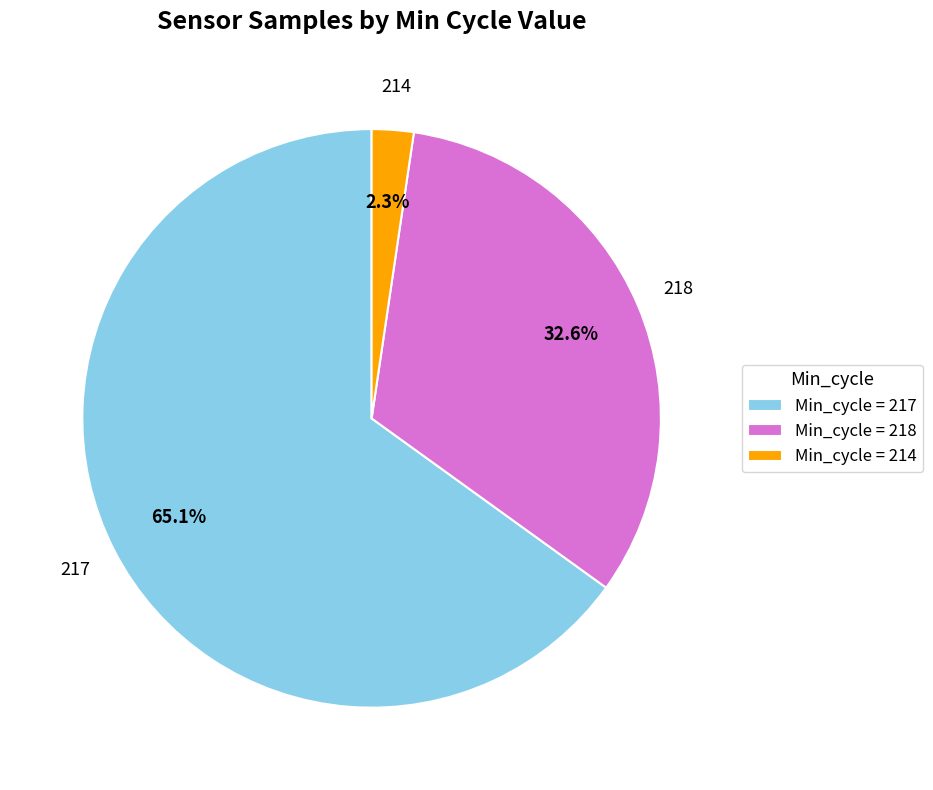

Rank the categories by value from highest to lowest.

Min_cycle = 217, Min_cycle = 218, Min_cycle = 214